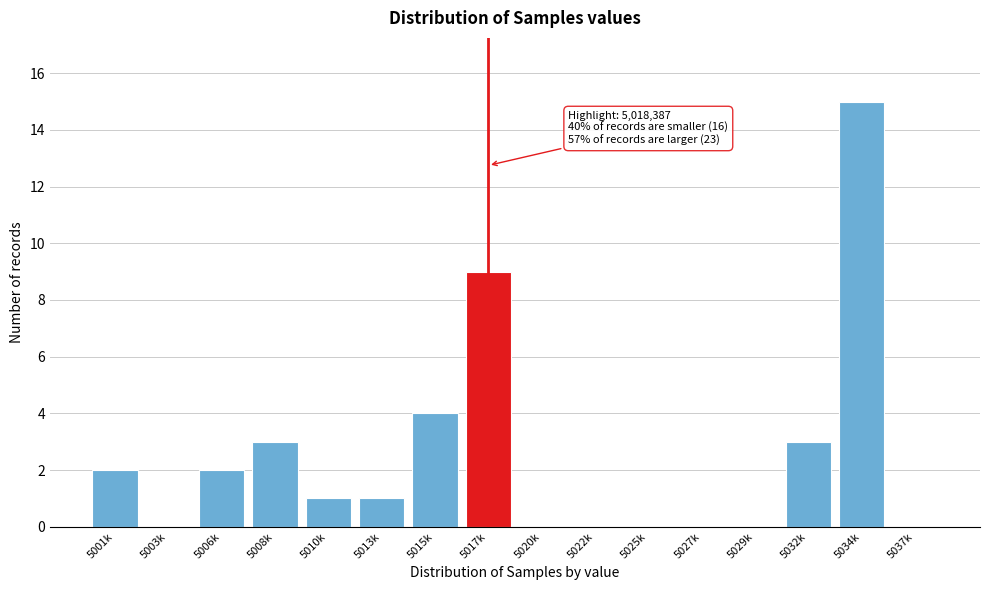

Reading left to right, extract all data points from this chart.

5001k=2	5003k=0	5006k=2	5008k=3	5010k=1	5013k=1	5015k=4	5017k=9	5020k=0	5022k=0	5025k=0	5027k=0	5029k=0	5032k=3	5034k=15	5037k=0